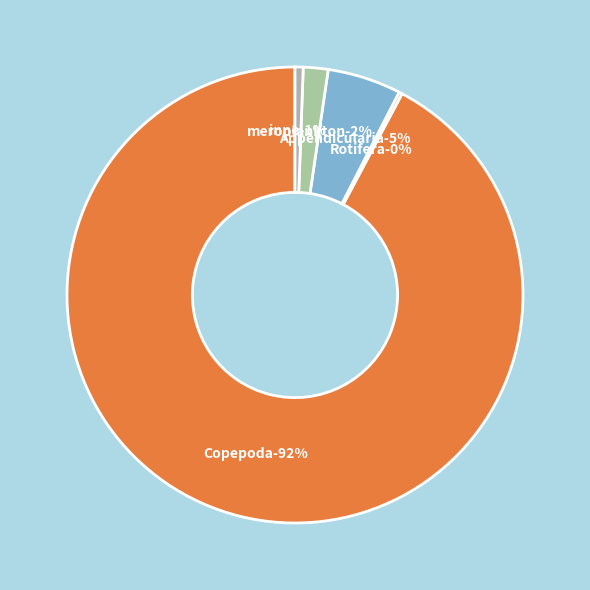

Which slice is the smallest?

Rotifera